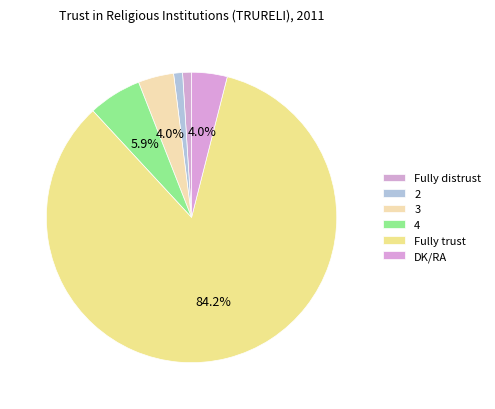

Is 2 the majority of the pie?

No